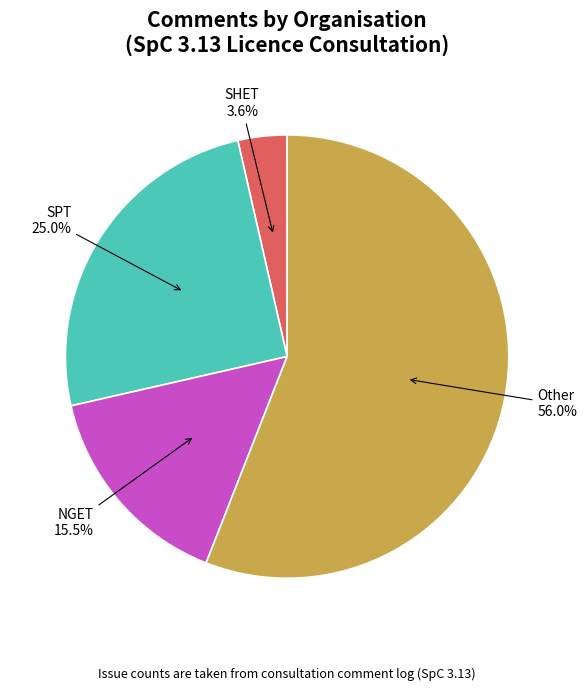

How many segments does this pie chart have?

4